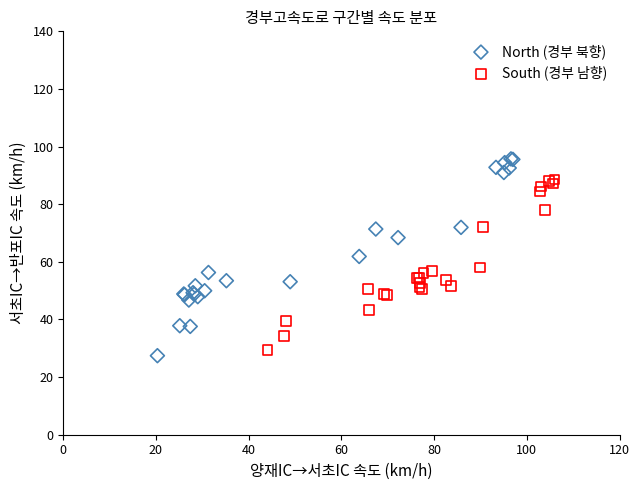

Which series reaches the maximum Y coordinate?

North (경부 북향)